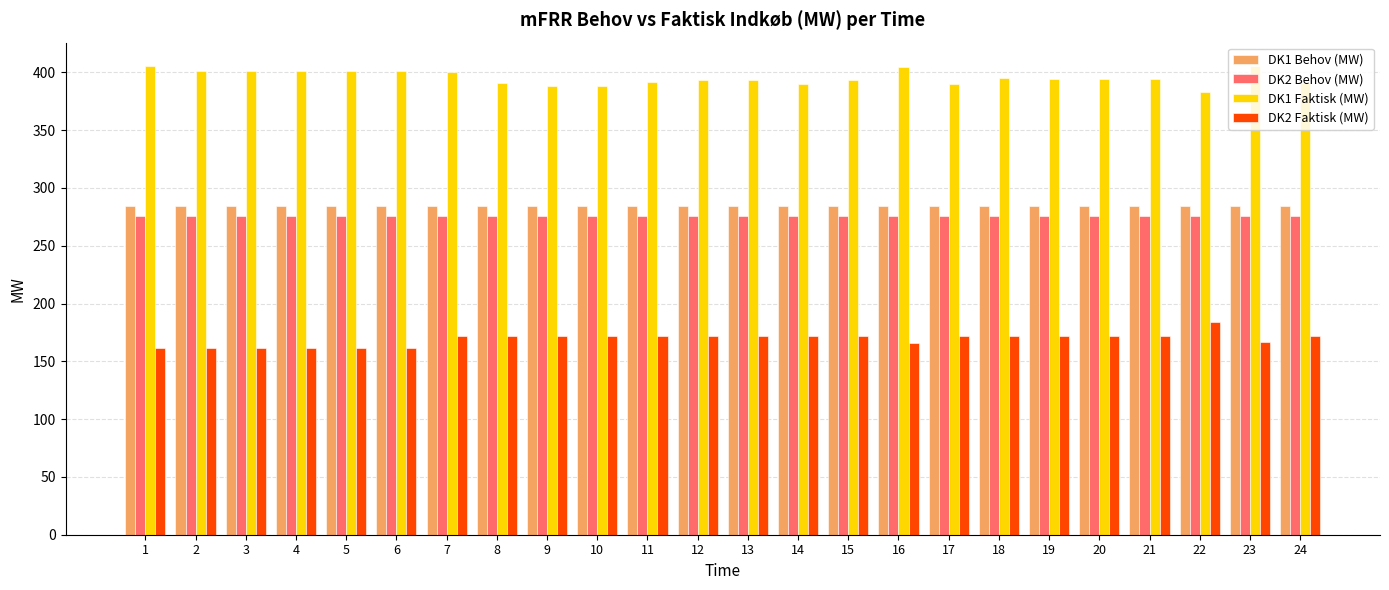

What is the difference between the highest and lowest values at 7?

228.7